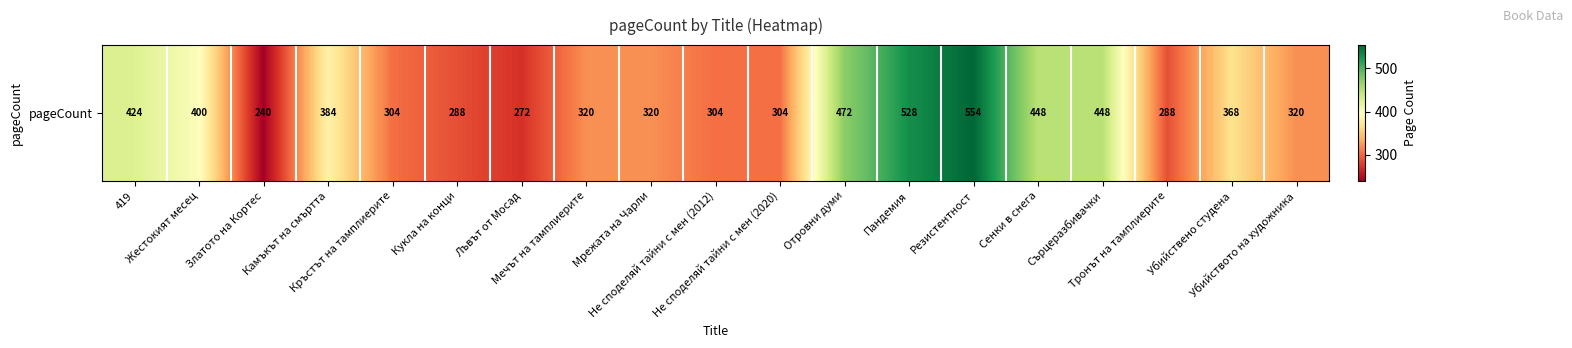

What is the sum of the values at Убийството на художника and Кръстът на тамплиерите?

624